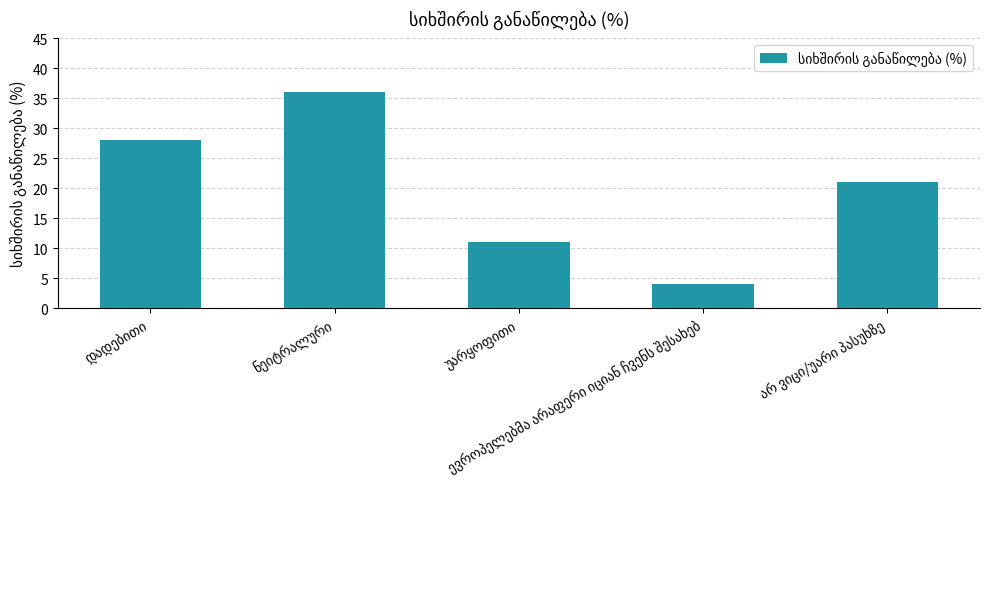

What is the difference between the maximum and minimum values?

32